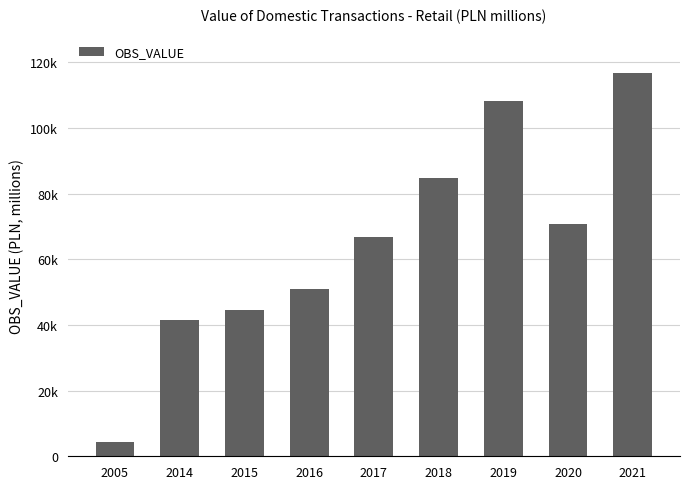

What is the change in value from 2016 to 2017?

+15796.5